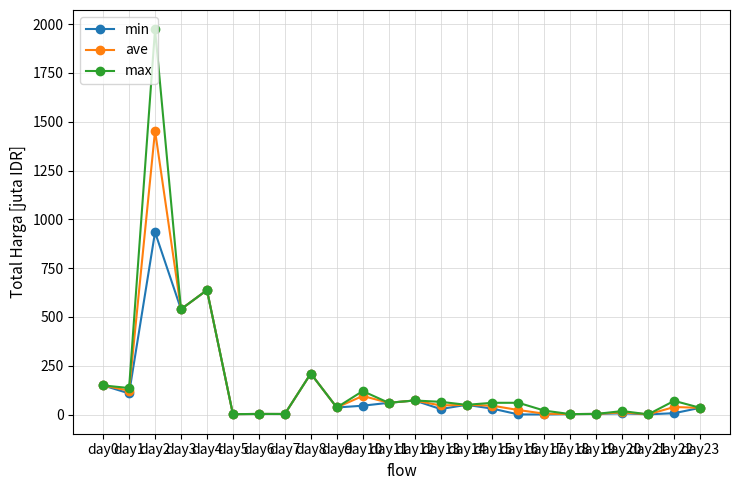

Where is the first local minimum for ave?

day1